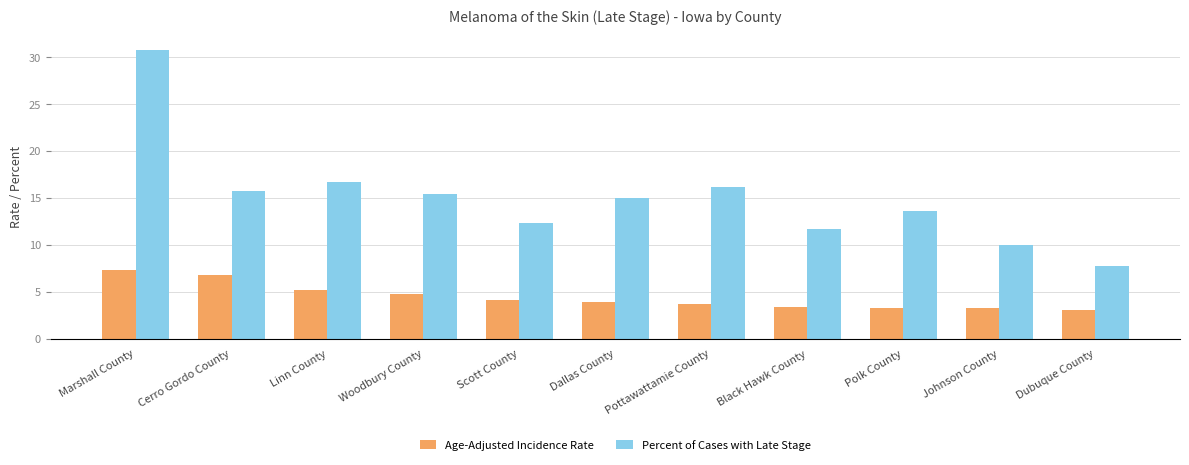

How many series are shown in this chart?

2